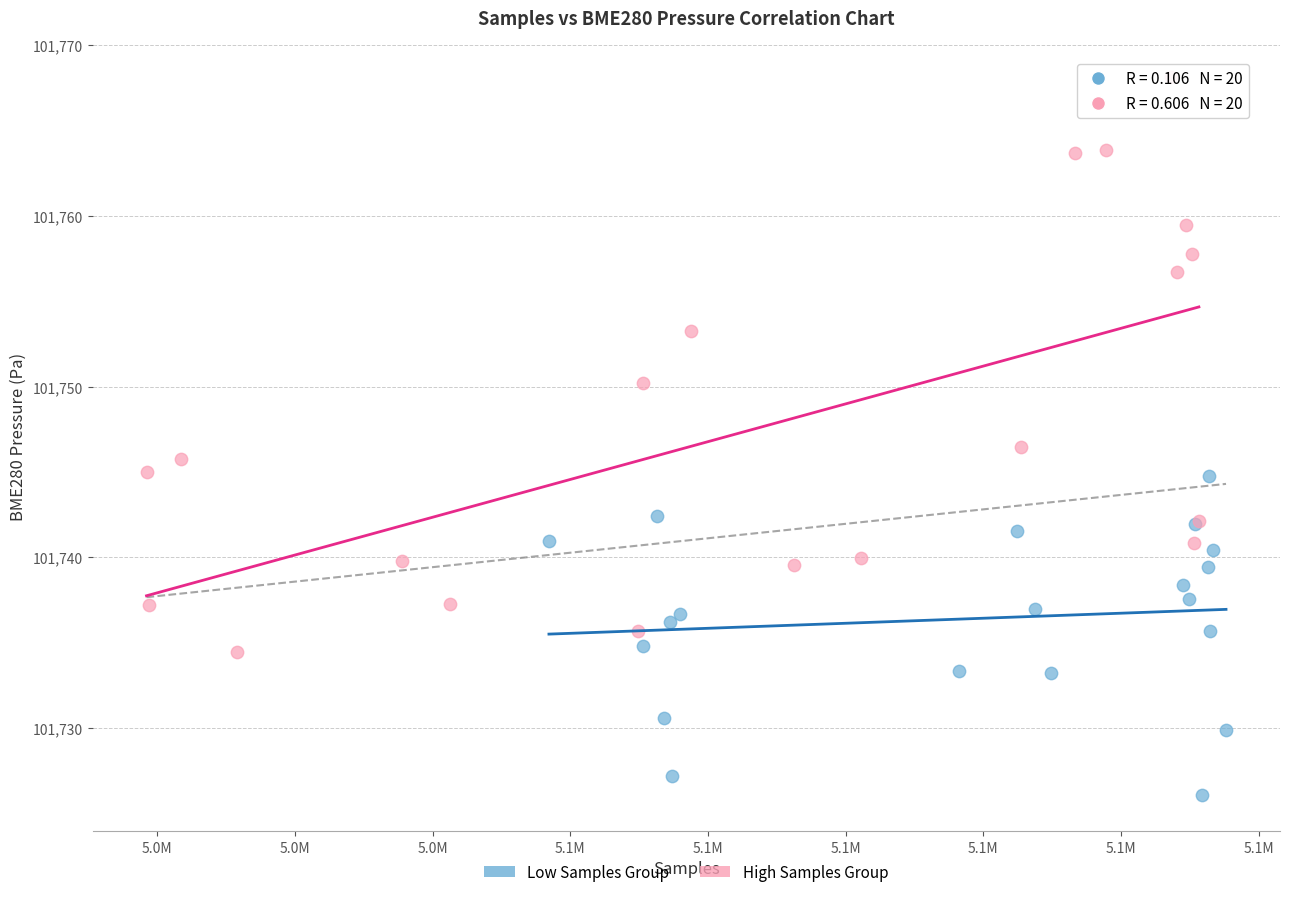

Which series reaches the minimum Y coordinate?

Low Samples Group